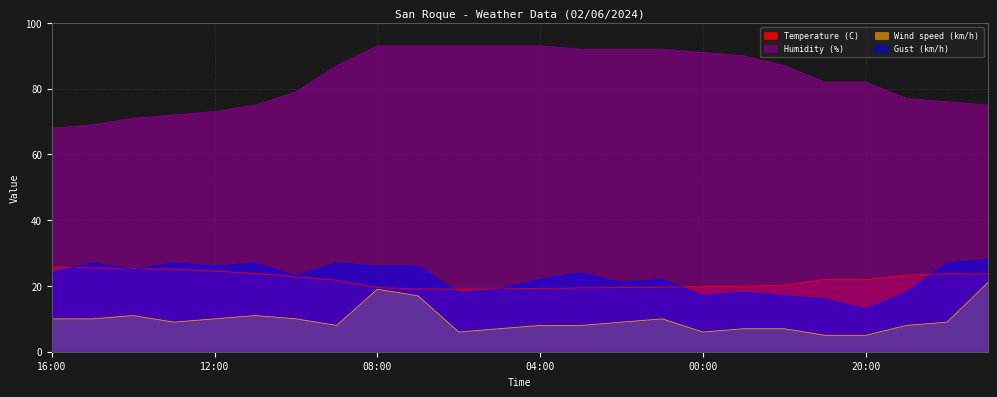

Which series has the largest range (max minus min)?

Humidity (%)